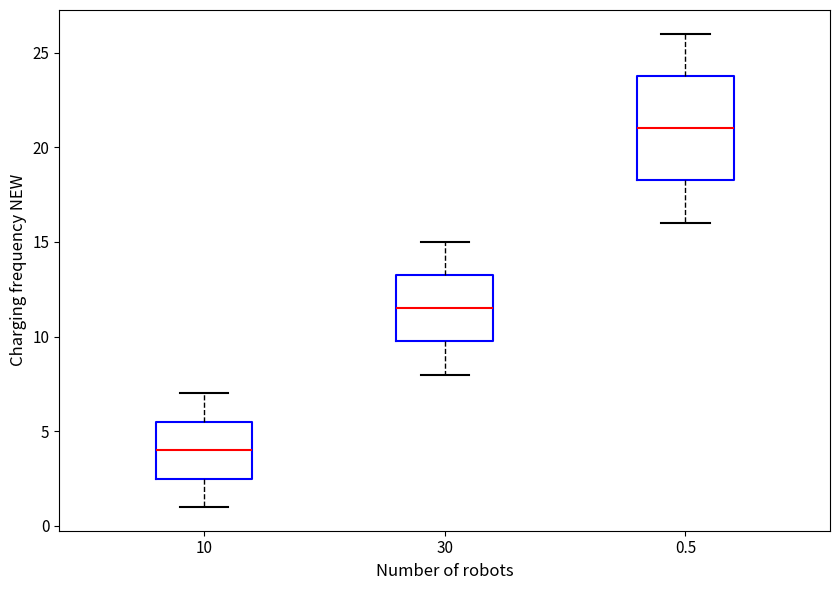

Where is the lower edge of the box at x = 30 on the y-axis? The values are not printed on the chart, so give them approximately, as read against the axis.

10.0